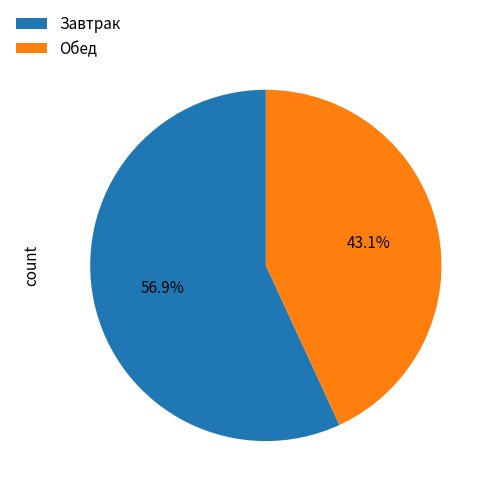

Which category has the biggest portion of the pie?

Завтрак